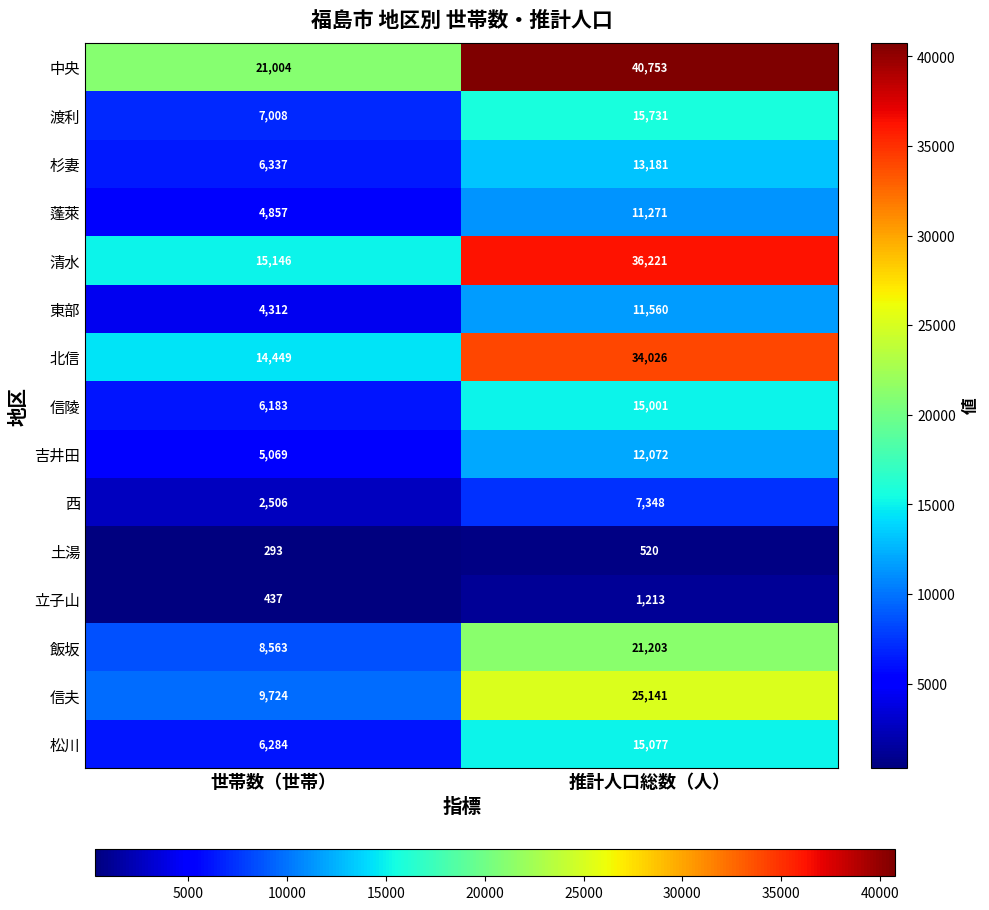

Reading left to right, transcribe all the data shown in this chart.

中央: 世帯数（世帯）=21004	推計人口総数（人）=40753
渡利: 世帯数（世帯）=7008	推計人口総数（人）=15731
杉妻: 世帯数（世帯）=6337	推計人口総数（人）=13181
蓬萊: 世帯数（世帯）=4857	推計人口総数（人）=11271
清水: 世帯数（世帯）=15146	推計人口総数（人）=36221
東部: 世帯数（世帯）=4312	推計人口総数（人）=11560
北信: 世帯数（世帯）=14449	推計人口総数（人）=34026
信陵: 世帯数（世帯）=6183	推計人口総数（人）=15001
吉井田: 世帯数（世帯）=5069	推計人口総数（人）=12072
西: 世帯数（世帯）=2506	推計人口総数（人）=7348
土湯: 世帯数（世帯）=293	推計人口総数（人）=520
立子山: 世帯数（世帯）=437	推計人口総数（人）=1213
飯坂: 世帯数（世帯）=8563	推計人口総数（人）=21203
信夫: 世帯数（世帯）=9724	推計人口総数（人）=25141
松川: 世帯数（世帯）=6284	推計人口総数（人）=15077